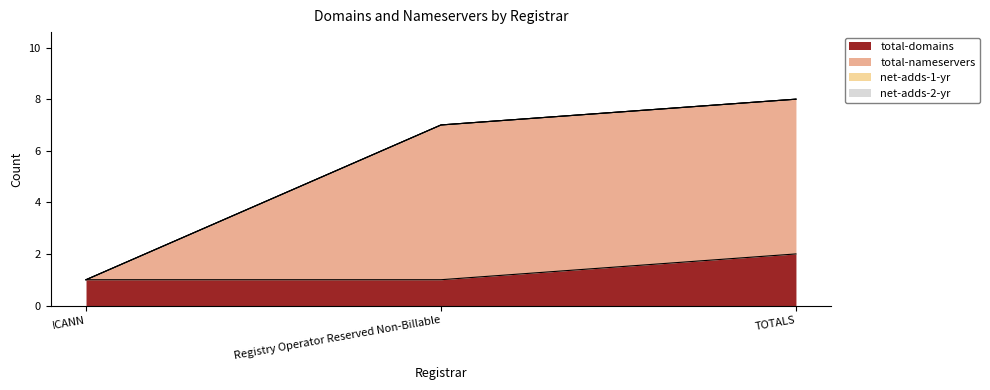

How many values in the total-nameservers series exceed 7?

1